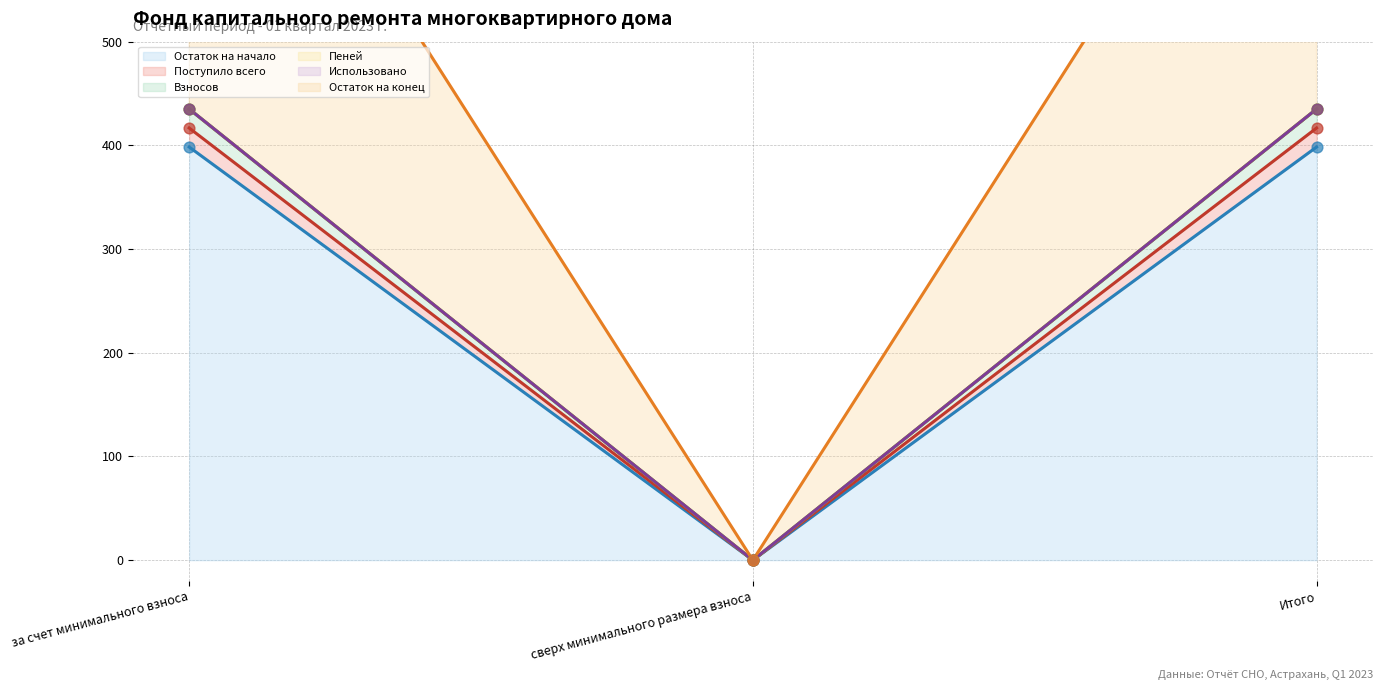

Which series has the largest total across all categories?

Остаток на конец (линия)